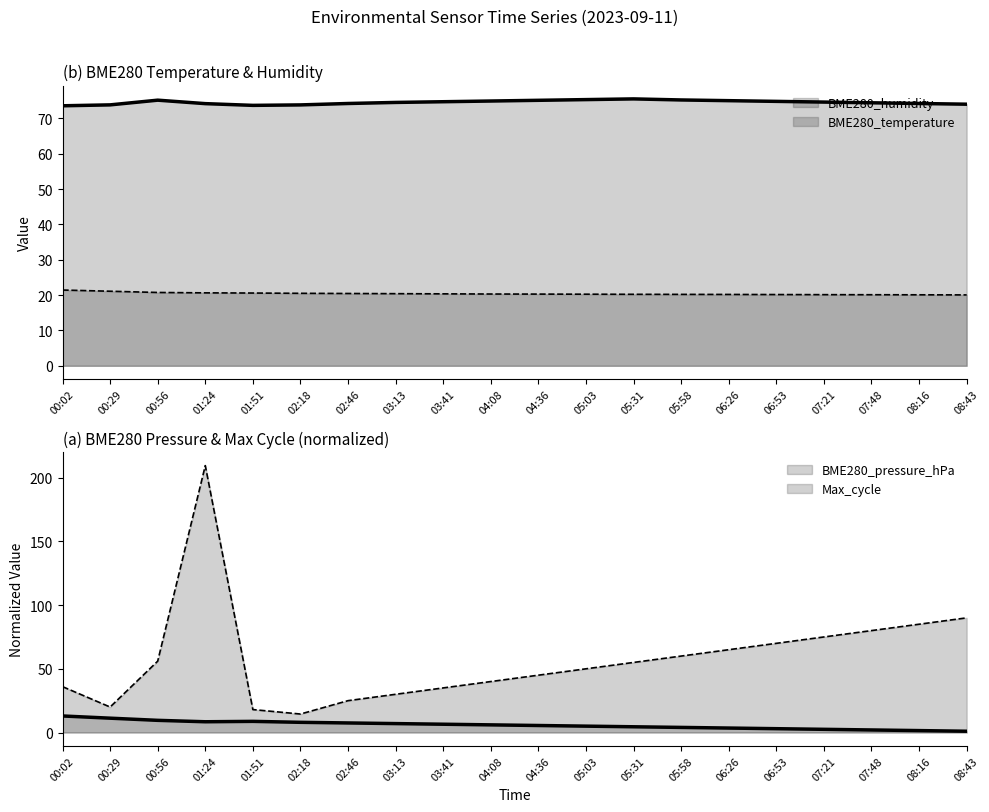

After their last crossing, which series has the higher values: Max_cycle or BME280_temperature?

Max_cycle